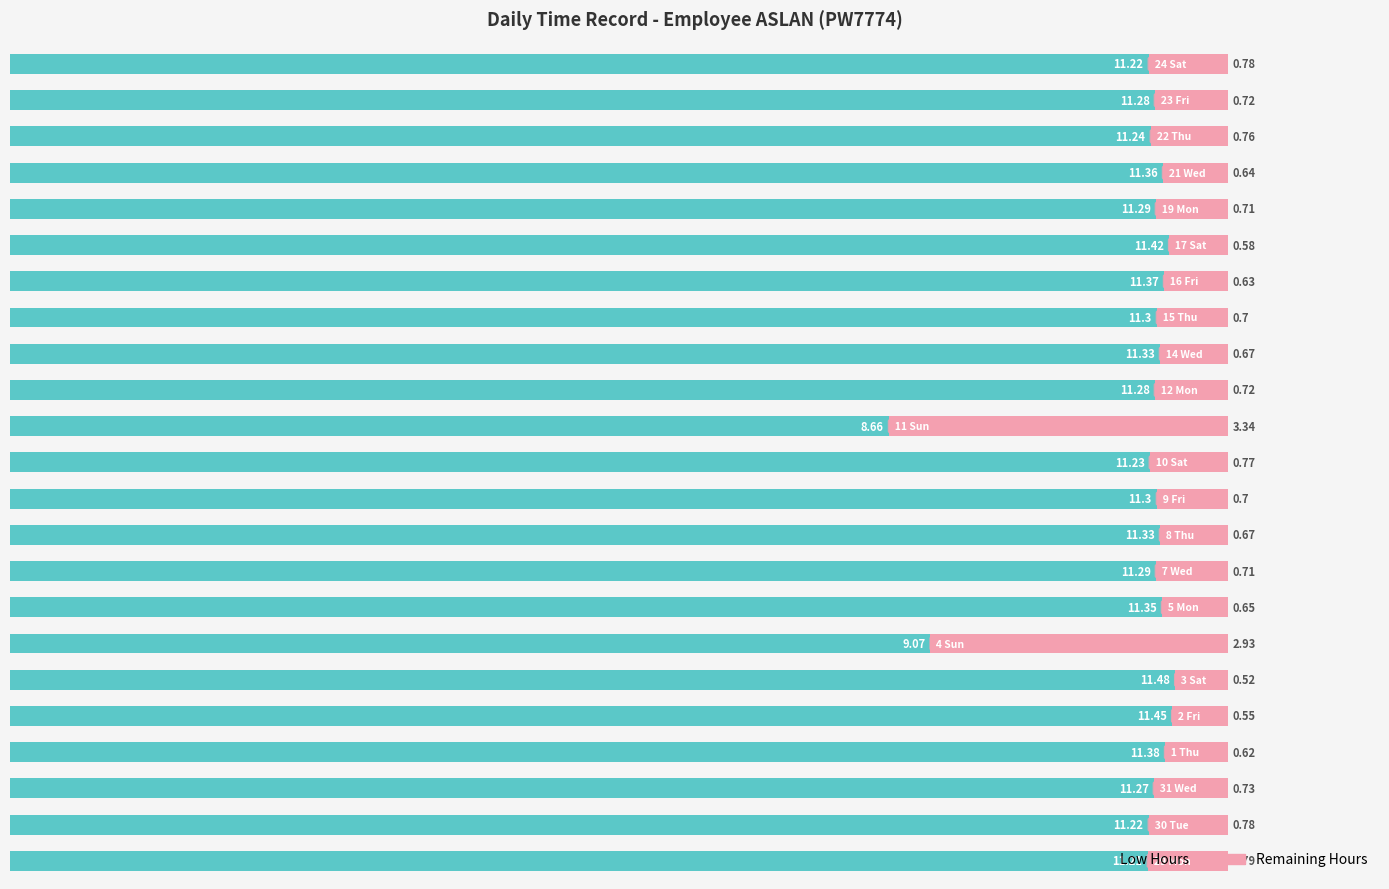

At how many categories does at least one series exceed 1?

23